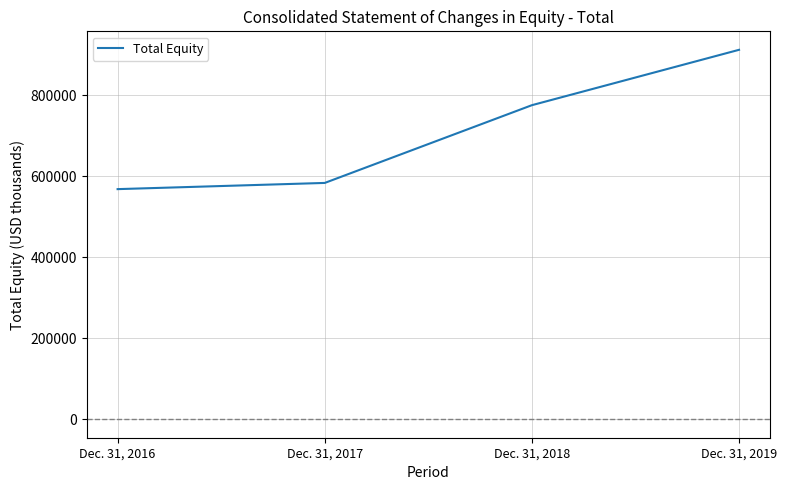

Count the number of data series in this chart.

1